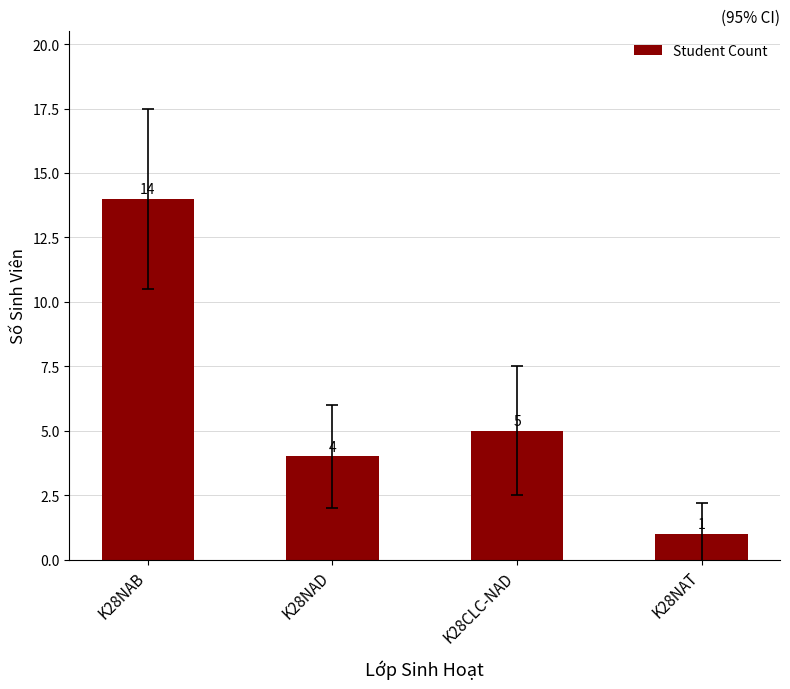

At which category does the chart reach its minimum across all series?

K28NAT